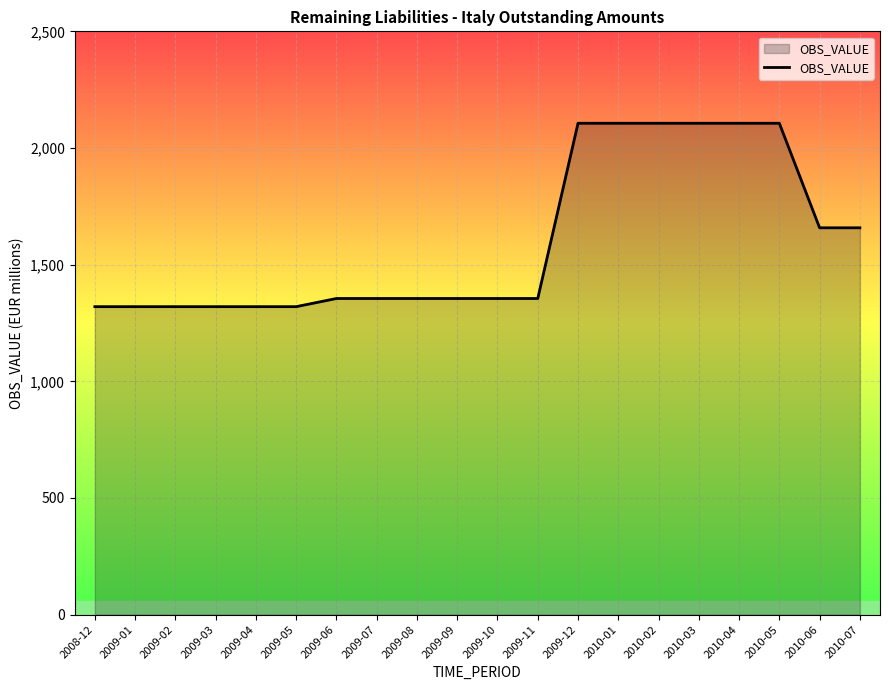

Reading left to right, transcribe all the data shown in this chart.

2008-12=1320	2009-01=1320	2009-02=1320	2009-03=1320	2009-04=1320	2009-05=1320	2009-06=1355	2009-07=1355	2009-08=1355	2009-09=1355	2009-10=1355	2009-11=1355	2009-12=2106	2010-01=2106	2010-02=2106	2010-03=2106	2010-04=2106	2010-05=2106	2010-06=1658	2010-07=1658